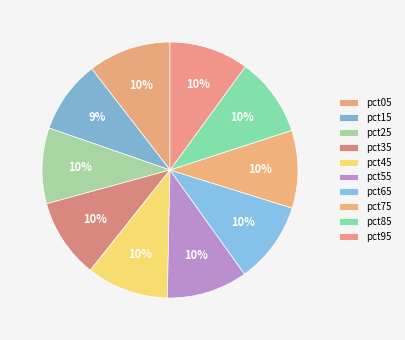

Combined, do pct15 and pct35 account for over 50%?

No